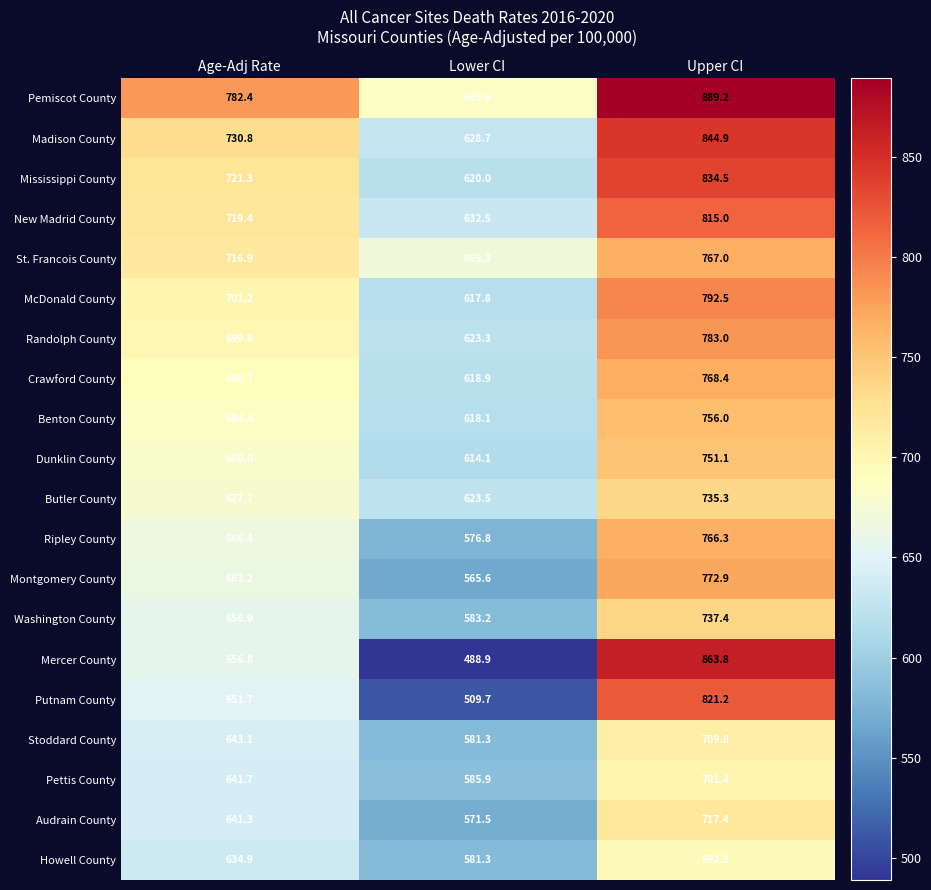

True or false: Madison County has a value of 979.8 at Lower CI.

False